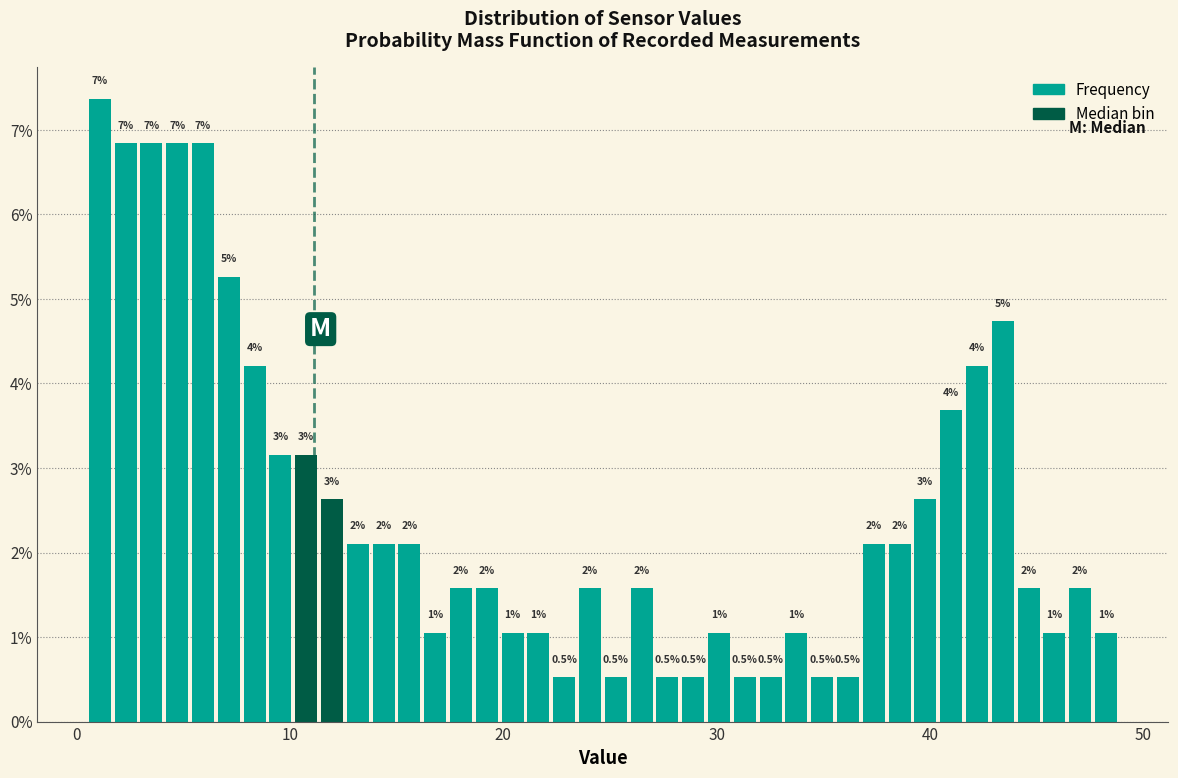

Read against the x-axis, roughly where is the centre of the tallest bar?

1